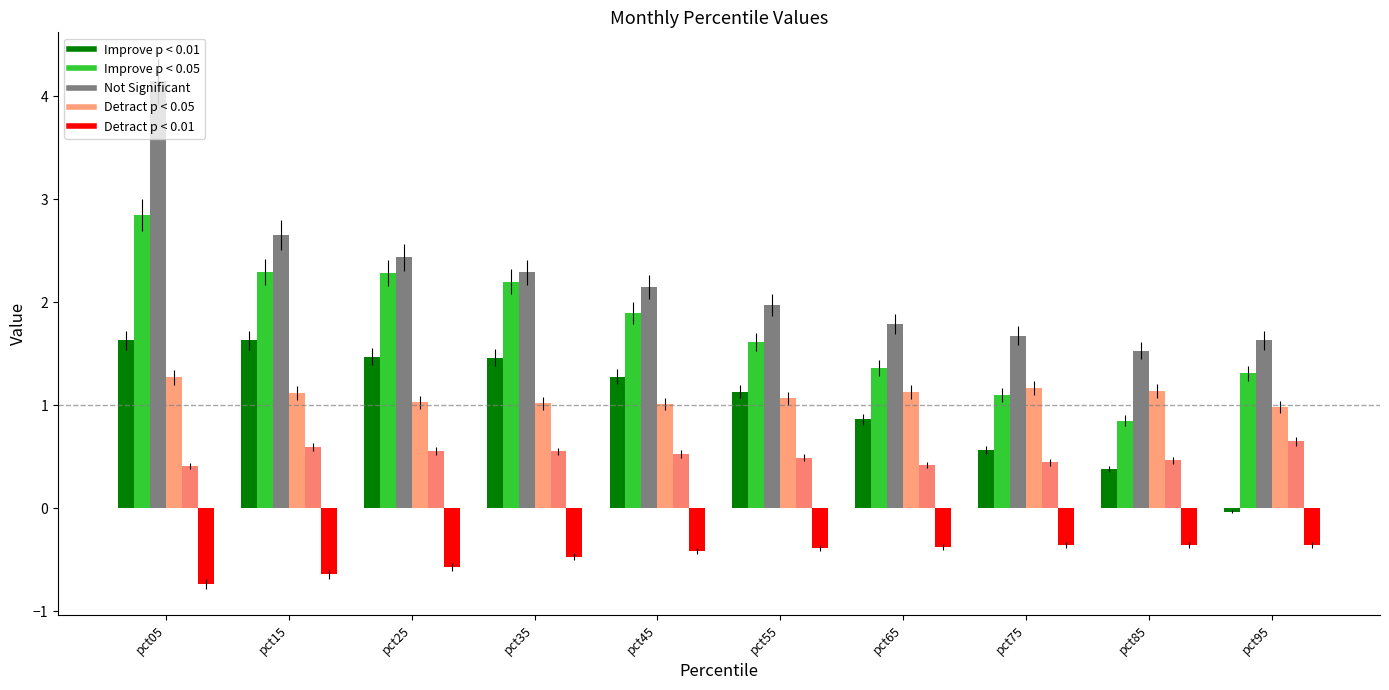

Reading left to right, transcribe all the data shown in this chart.

Jan: pct05=1.6	pct15=1.6	pct25=1.5	pct35=1.5	pct45=1.3	pct55=1.1	pct65=0.9	pct75=0.6	pct85=0.4	pct95=-0.0
Feb: pct05=2.8	pct15=2.3	pct25=2.3	pct35=2.2	pct45=1.9	pct55=1.6	pct65=1.4	pct75=1.1	pct85=0.8	pct95=1.3
Mar: pct05=4.1	pct15=2.7	pct25=2.4	pct35=2.3	pct45=2.1	pct55=2.0	pct65=1.8	pct75=1.7	pct85=1.5	pct95=1.6
Apr: pct05=1.3	pct15=1.1	pct25=1.0	pct35=1.0	pct45=1.0	pct55=1.1	pct65=1.1	pct75=1.2	pct85=1.1	pct95=1.0
May: pct05=0.4	pct15=0.6	pct25=0.6	pct35=0.6	pct45=0.5	pct55=0.5	pct65=0.4	pct75=0.4	pct85=0.5	pct95=0.7
Jun: pct05=-0.7	pct15=-0.6	pct25=-0.6	pct35=-0.5	pct45=-0.4	pct55=-0.4	pct65=-0.4	pct75=-0.4	pct85=-0.4	pct95=-0.4